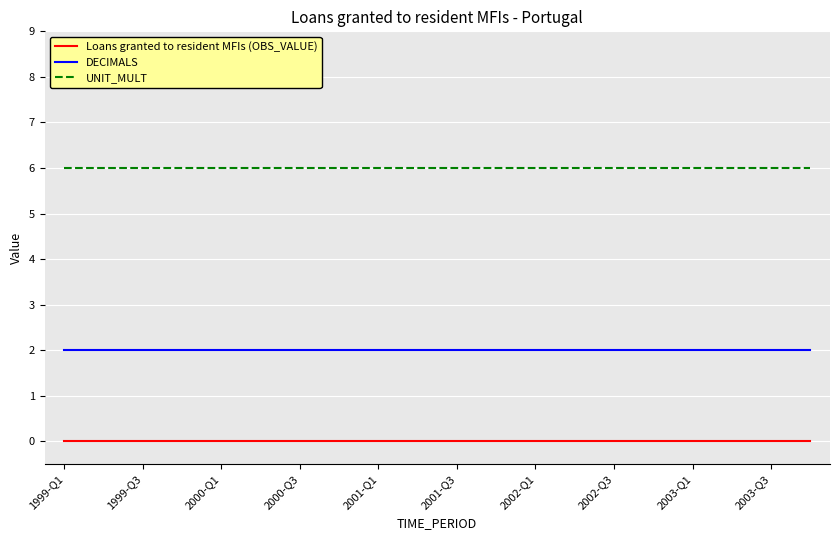

Rank the series by their average value, from lowest to highest.

Loans granted to resident MFIs (OBS_VALUE), DECIMALS, UNIT_MULT